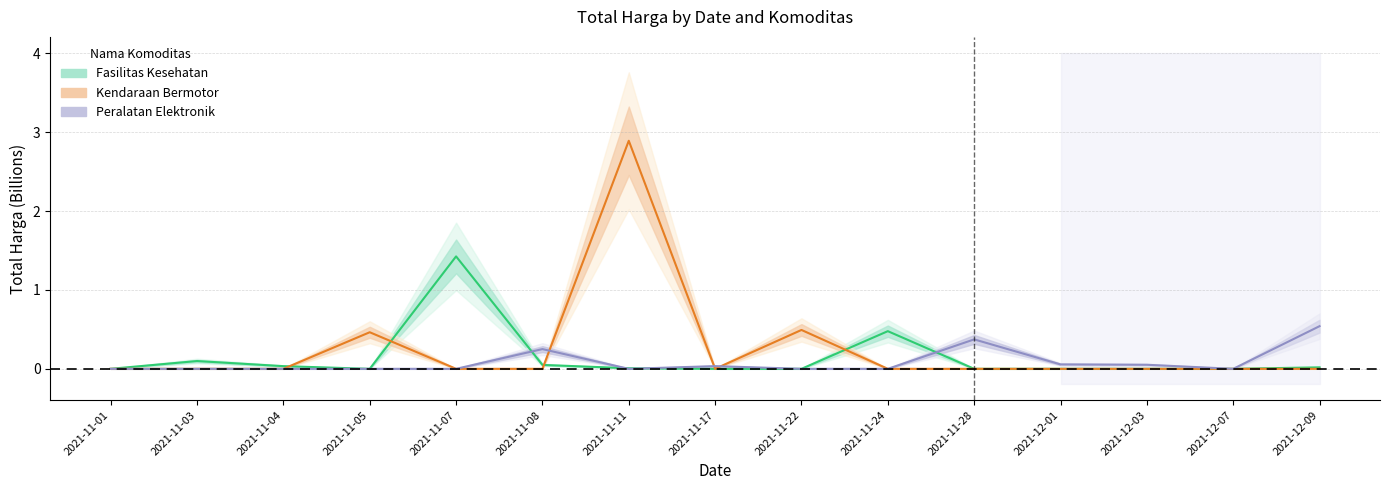

At how many categories does at least one series exceed 0?

14